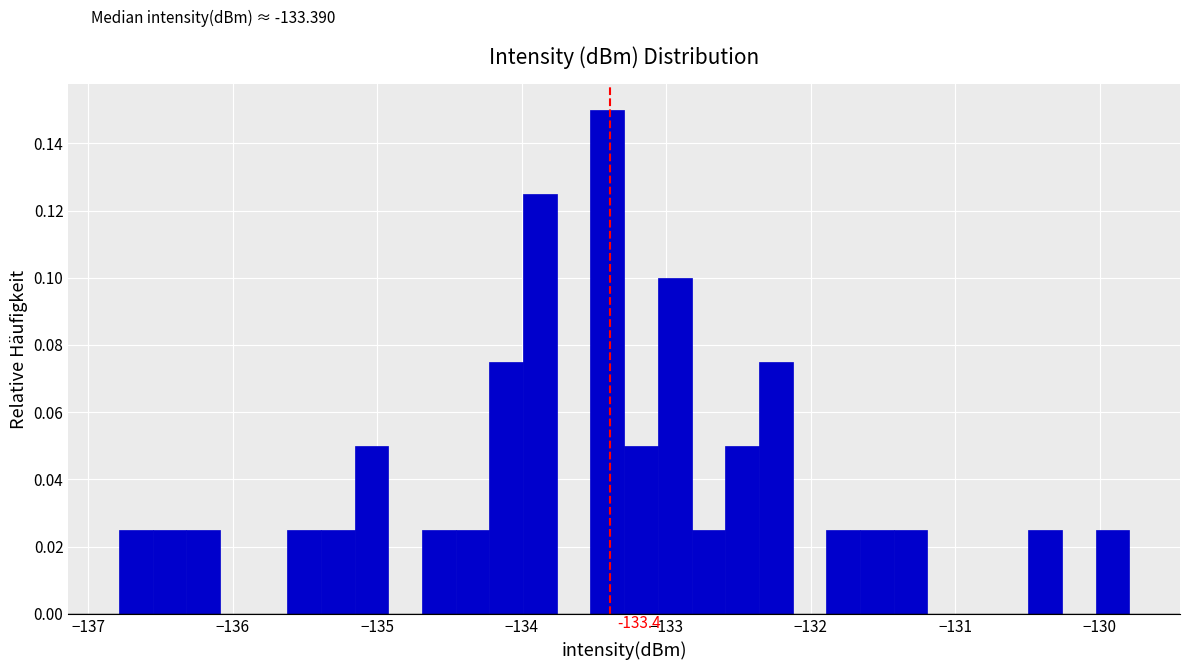

Read against the x-axis, roughly where is the centre of the tallest bar?

-133.4